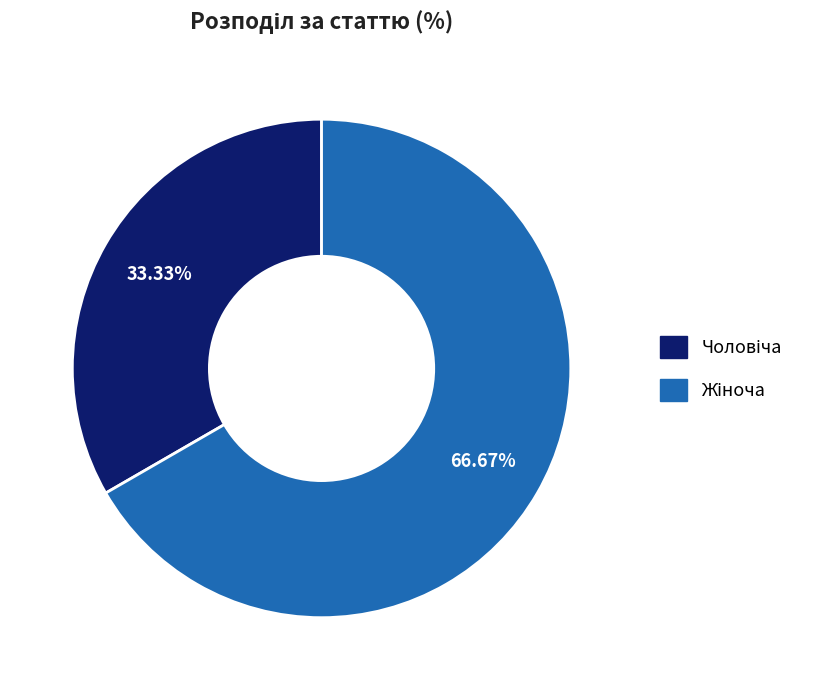

Does any single category account for the majority?

Yes